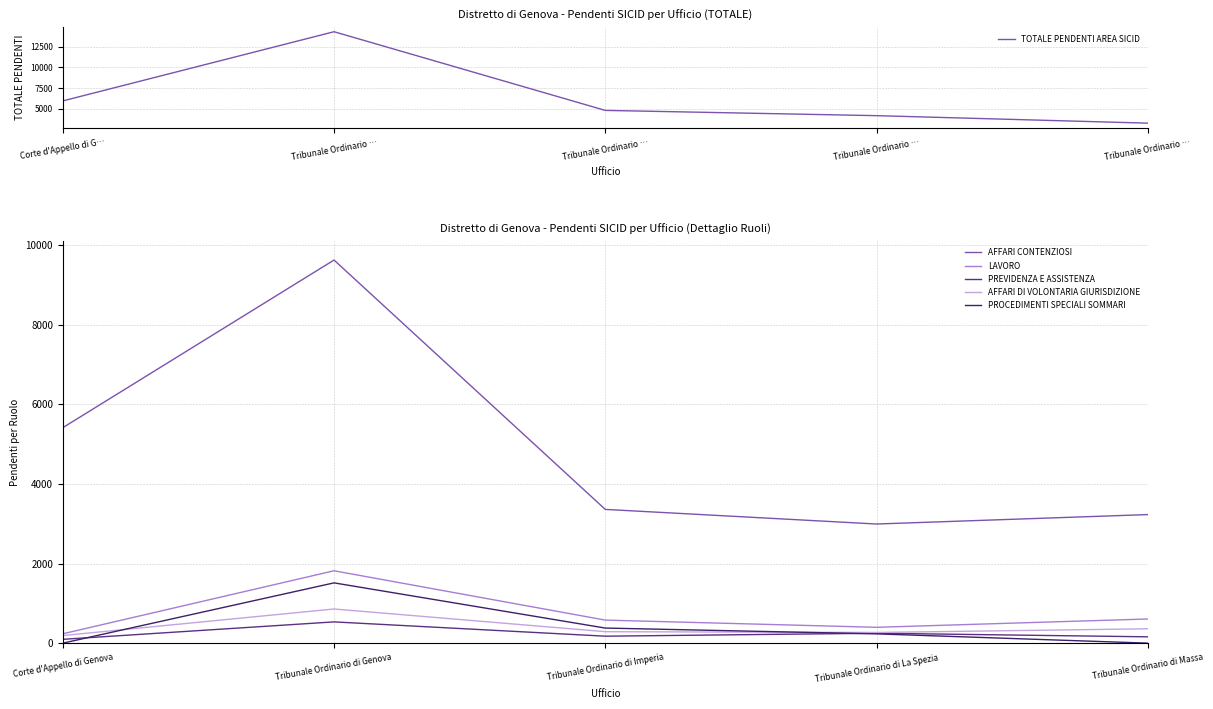

Does the chart have visible grid lines?

Yes